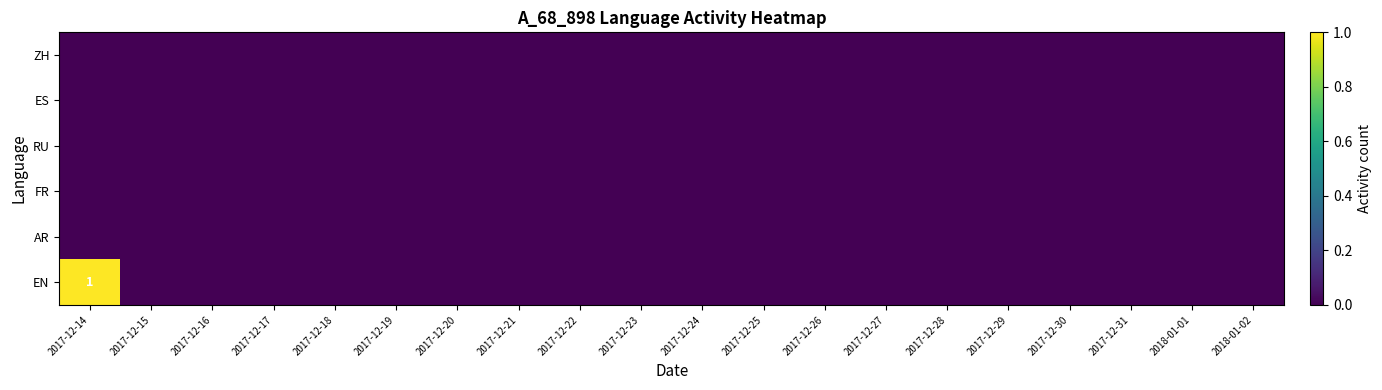

At which category is the sum across all series the highest?

2017-12-14